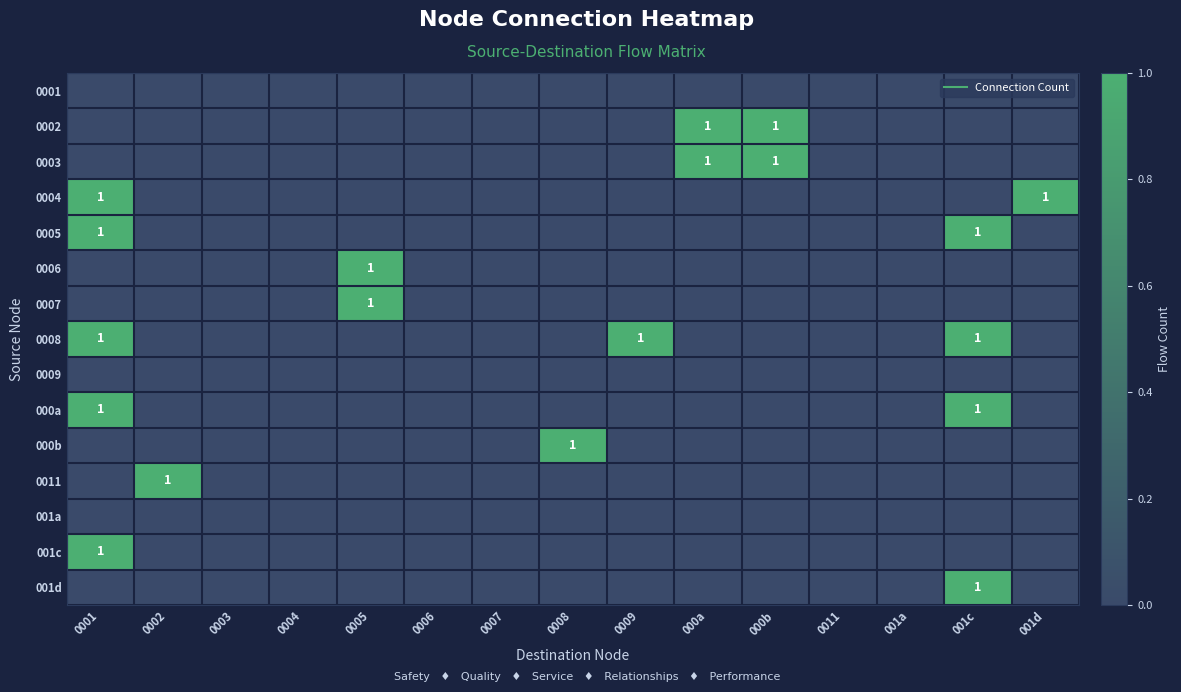

What is the sum of all 000b values?

1